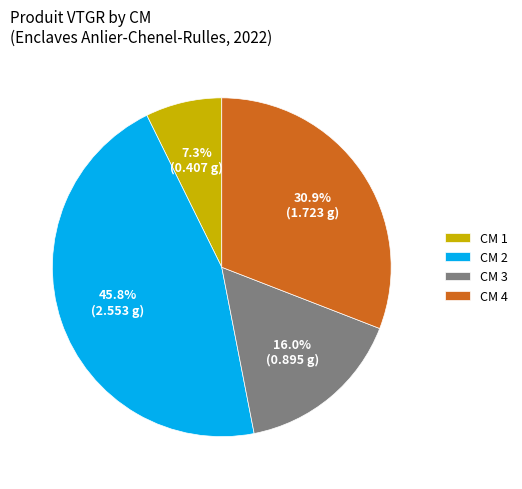

How much of the chart is everything except CM 4?

69.1%